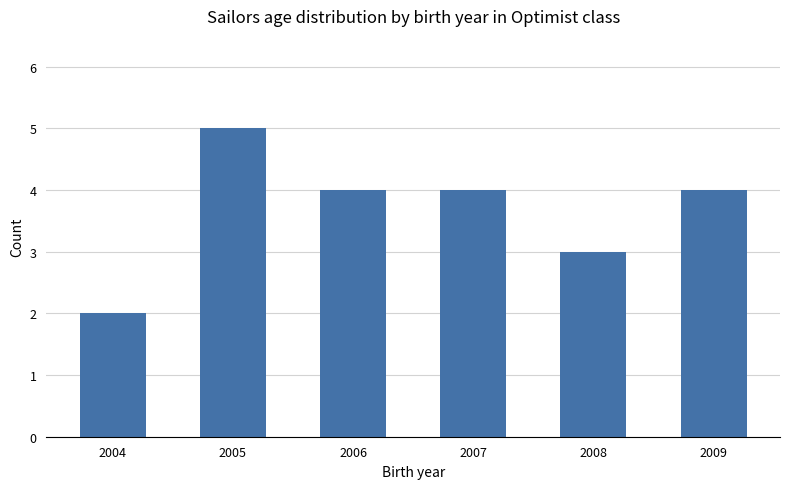

Reading left to right, what are all the values shown in this chart?

2	5	4	4	3	4